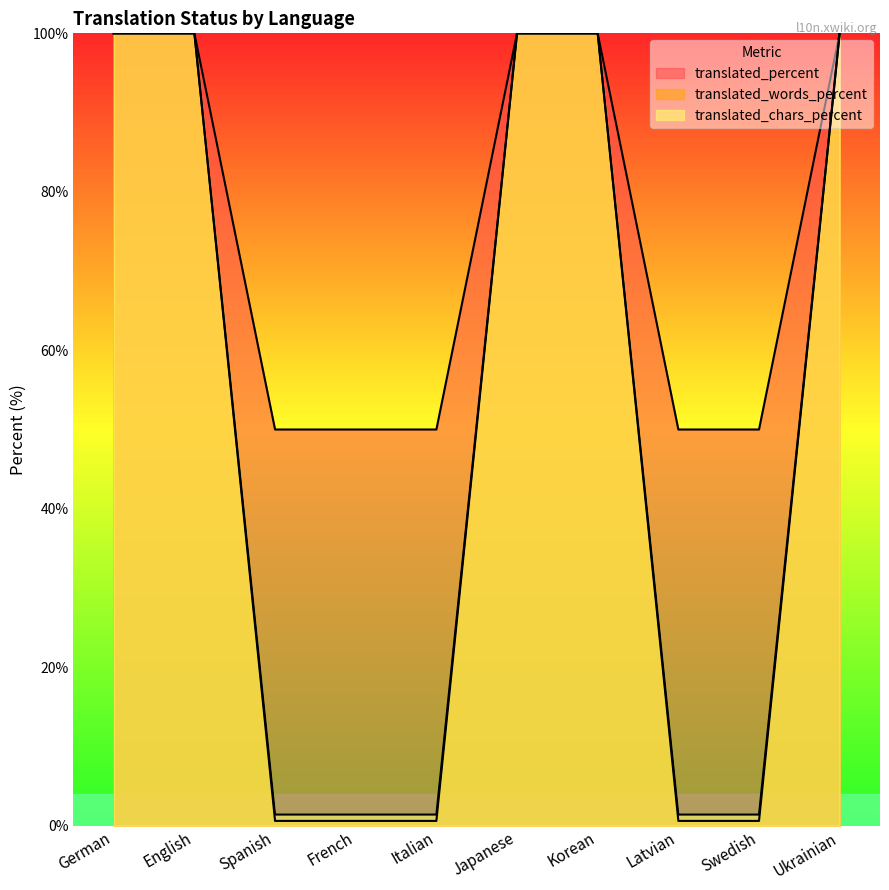

How many lines are shown in the chart?

3